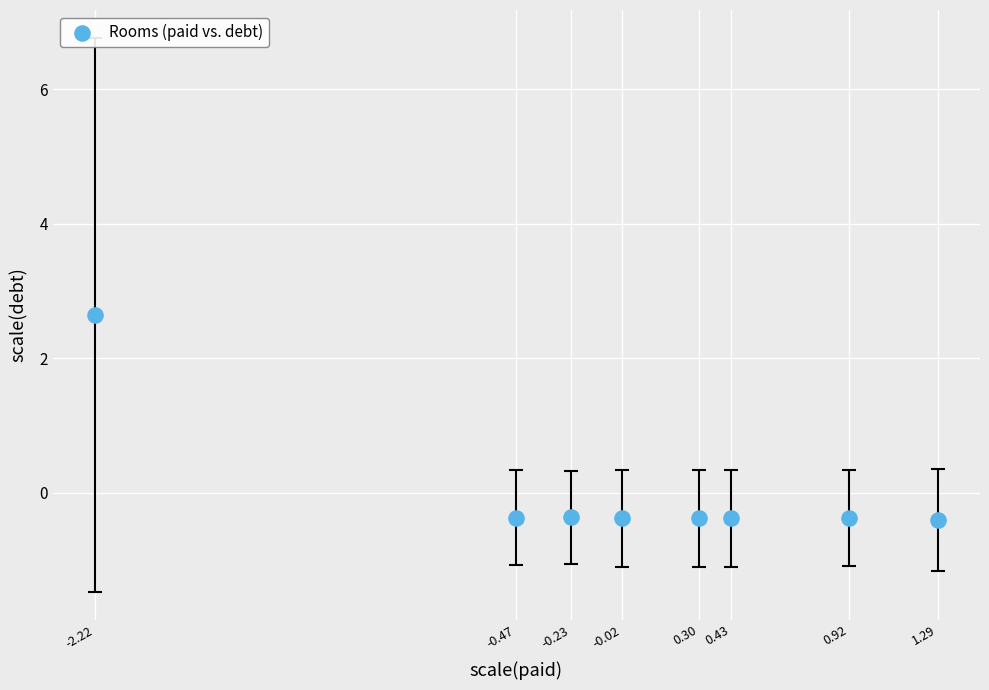

What is the range of Y values (max minus min)?

3.0